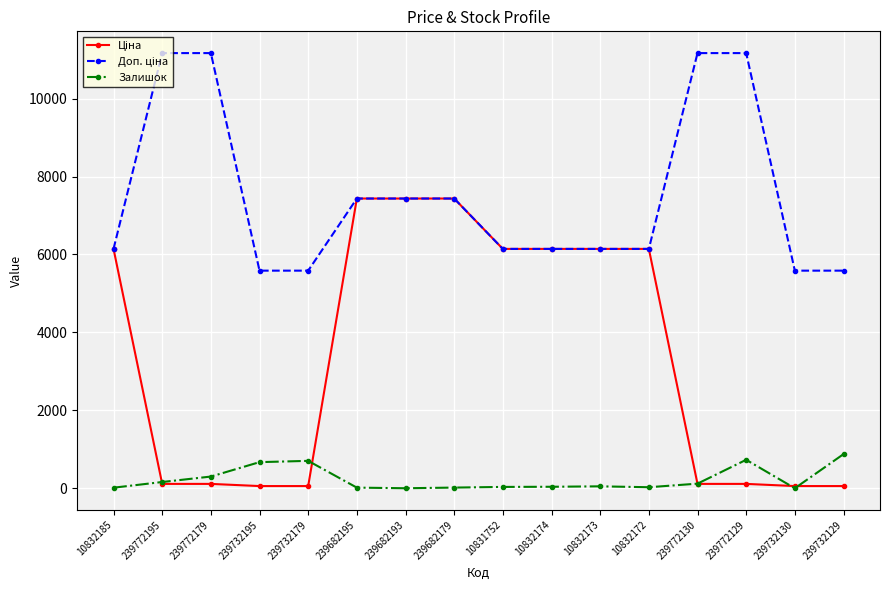

What is the highest value of the Залишок series?

875.0